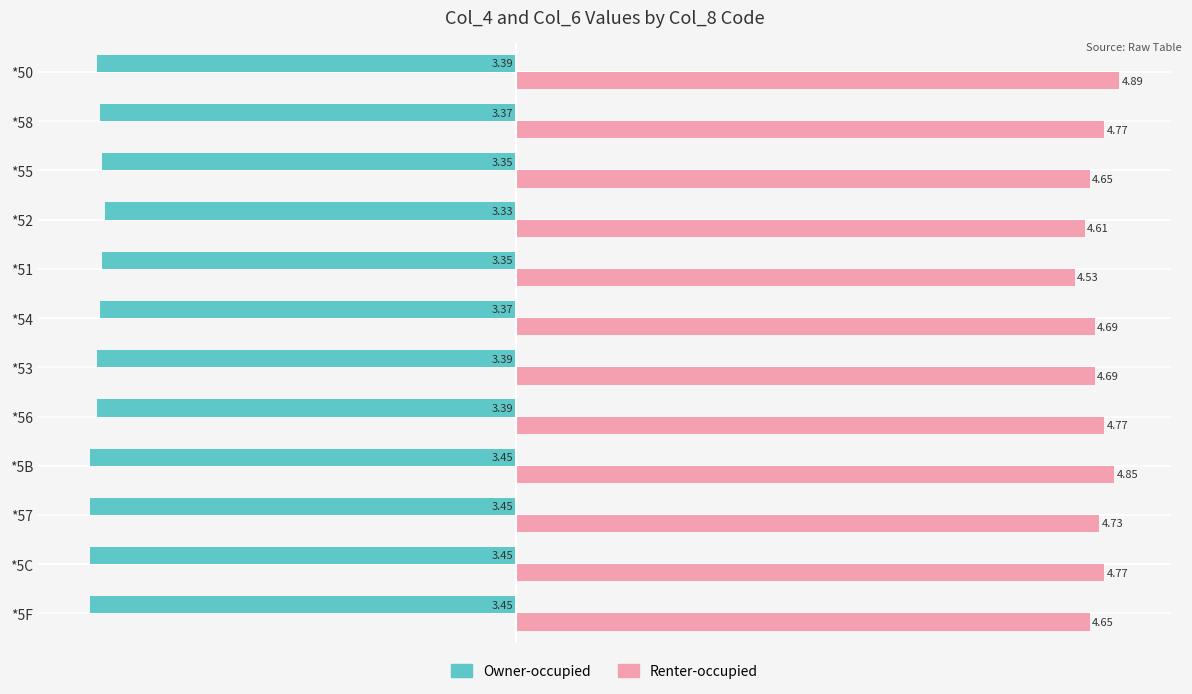

What is the sum of all Owner-occupied values?

-40.7